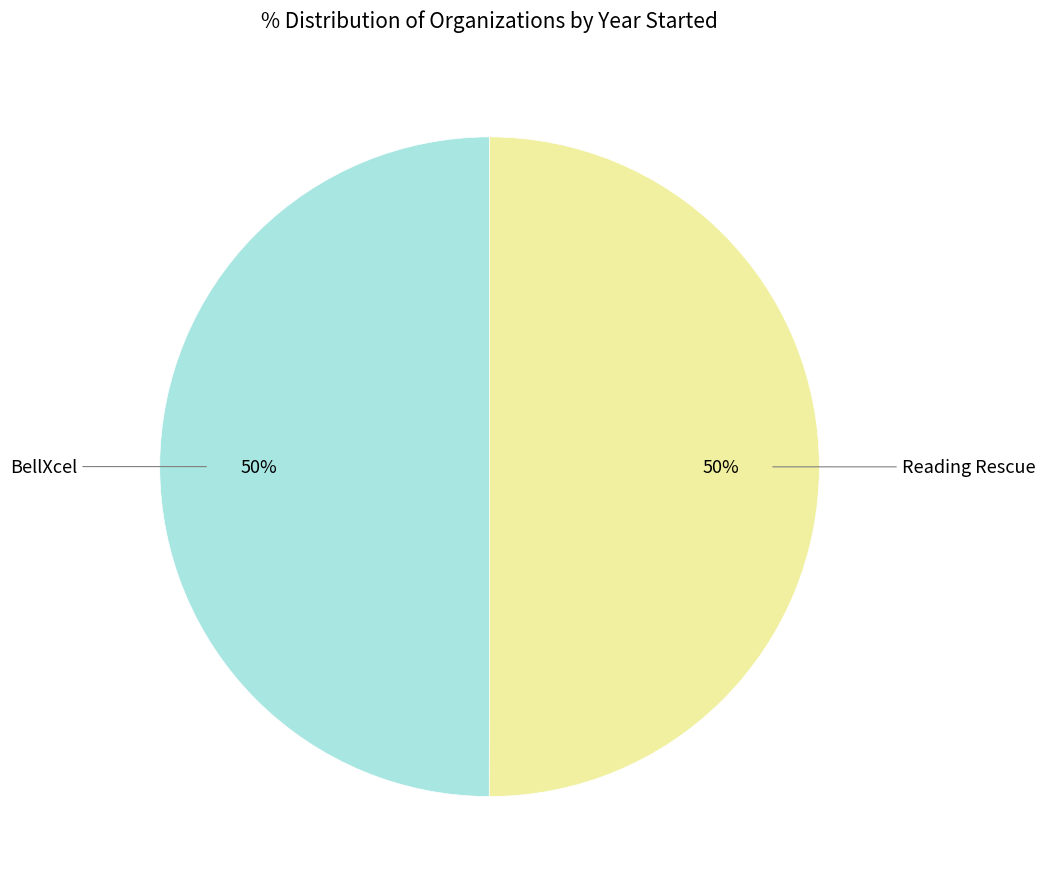

To the nearest percent, what is the average slice percentage?

50%